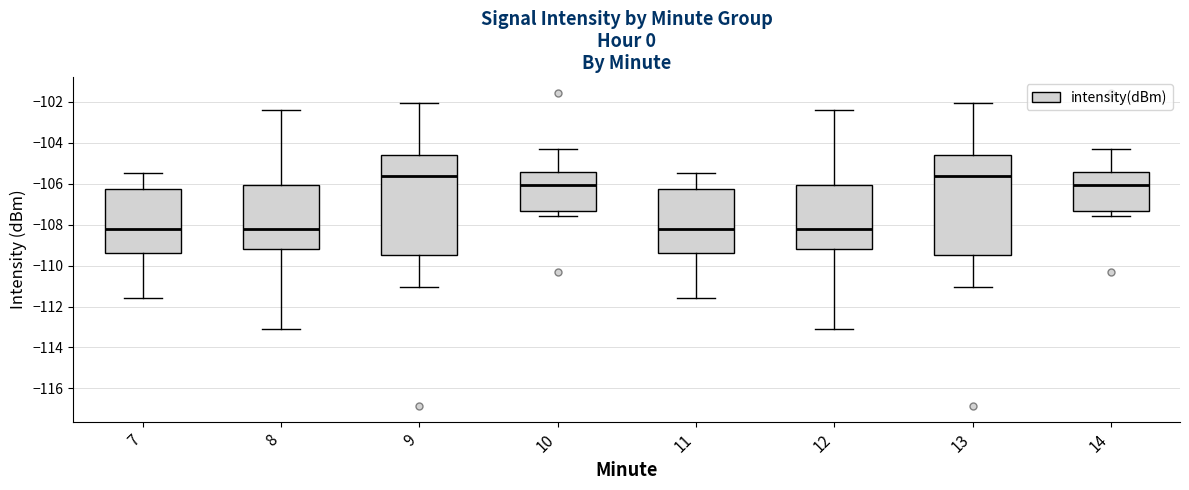

Reading left to right, transcribe this box plot: for each box, give where its median line is, the range the box spans, and where its two whiskers end, as read against the y-axis. The values are not printed on the chart, so give them approximately, as read against the axis.

7: median -108.2, box -109.4 to -106.2, whiskers -111.6 to -105.4
8: median -108.2, box -109.2 to -106.0, whiskers -113.2 to -102.4
9: median -105.6, box -109.4 to -104.6, whiskers -111.0 to -102.0
10: median -106.0, box -107.4 to -105.4, whiskers -107.6 to -104.4
11: median -108.2, box -109.4 to -106.2, whiskers -111.6 to -105.4
12: median -108.2, box -109.2 to -106.0, whiskers -113.2 to -102.4
13: median -105.6, box -109.4 to -104.6, whiskers -111.0 to -102.0
14: median -106.0, box -107.4 to -105.4, whiskers -107.6 to -104.4